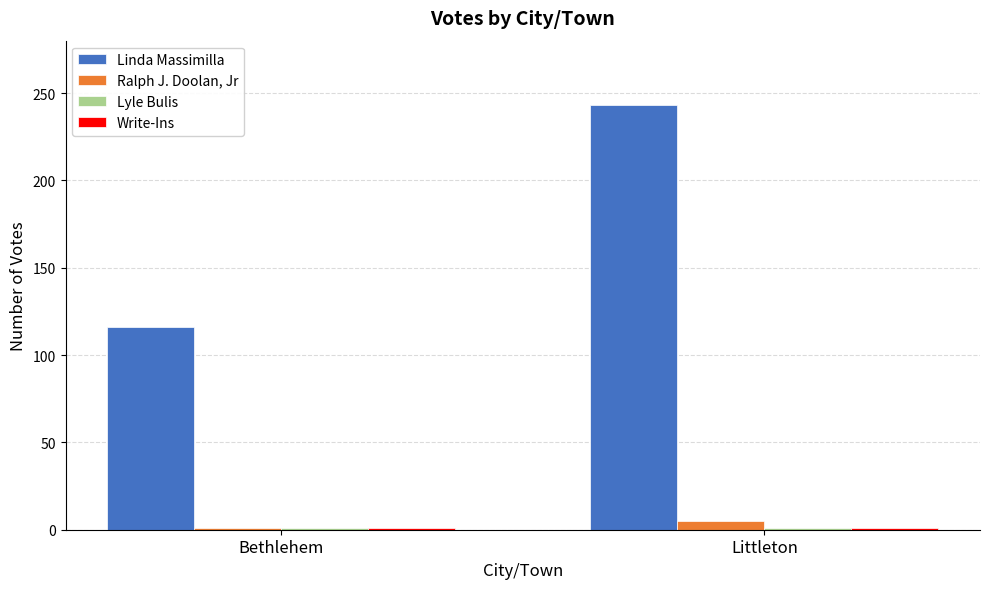

What is the label of the 2nd bar from the left?

Littleton